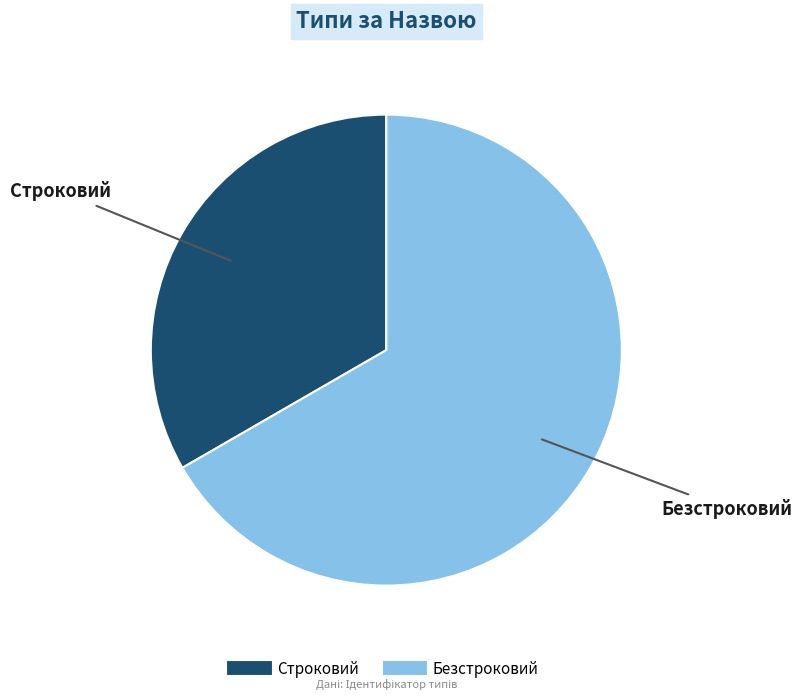

Is the sum of Строковий and Безстроковий greater than half?

Yes